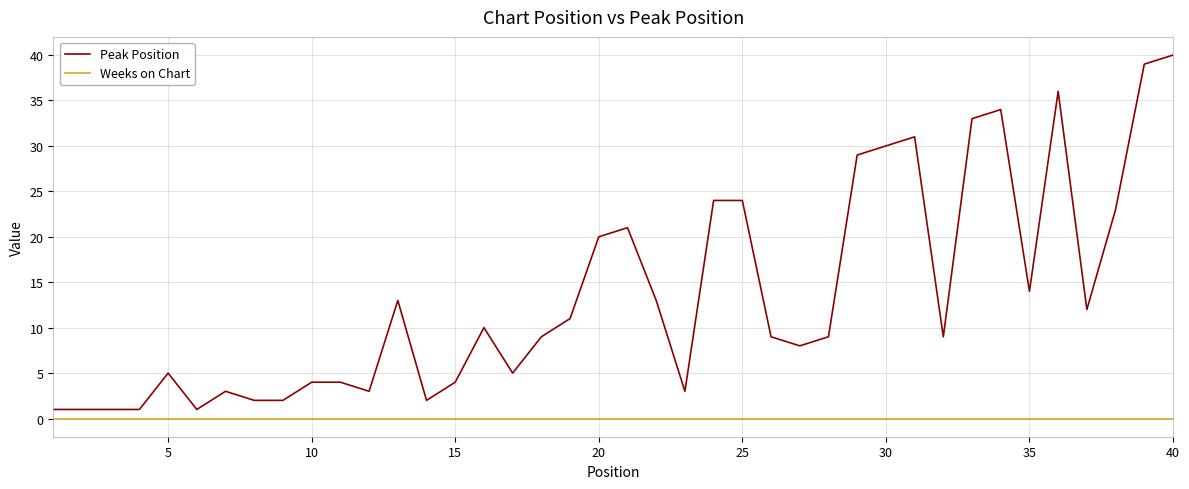

What are all the series names shown in the legend?

Peak Position, Weeks on Chart